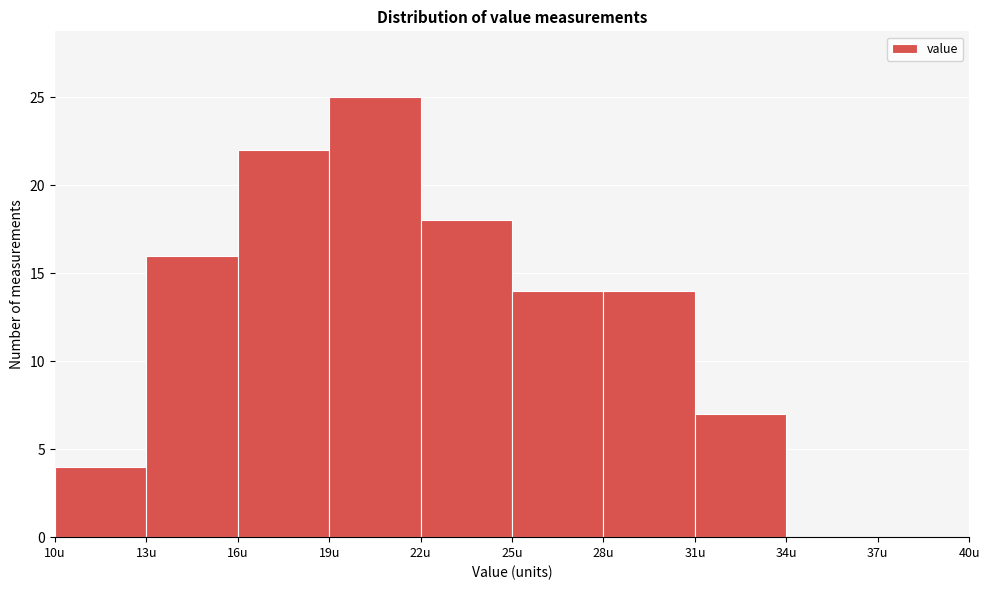

Which range on the x-axis has the tallest bar?

19 to 22